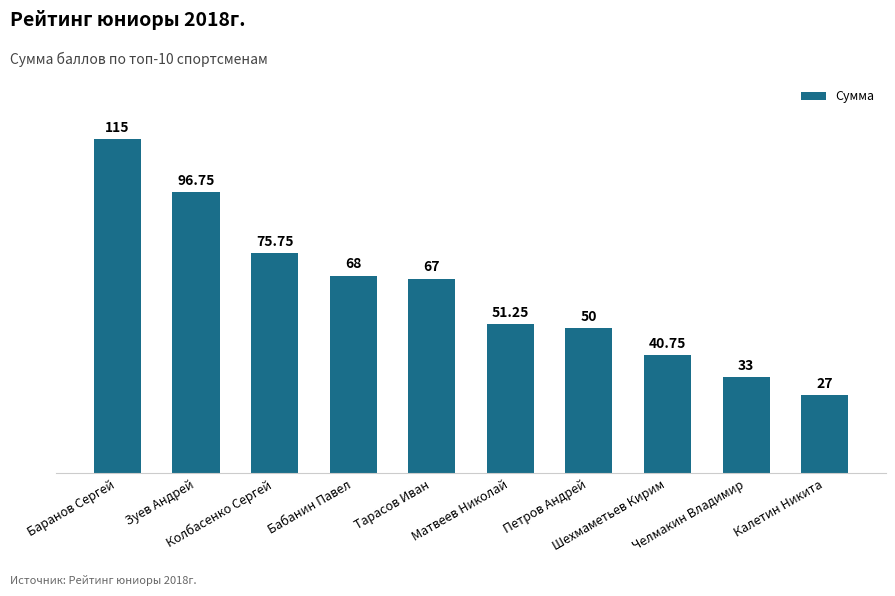

Is it true that the value at Калетин Никита is 46.1?

False